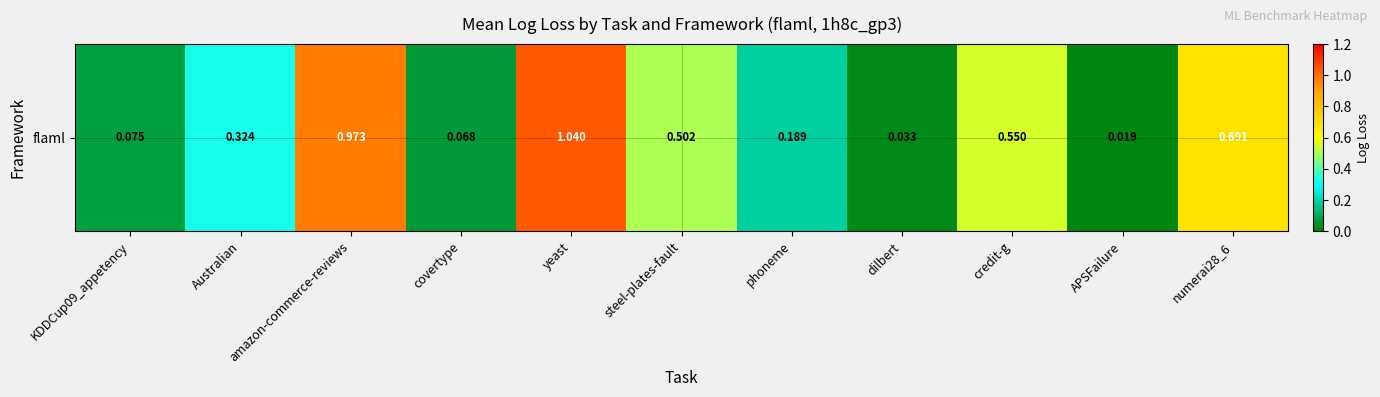

What is the greatest value displayed?

1.0